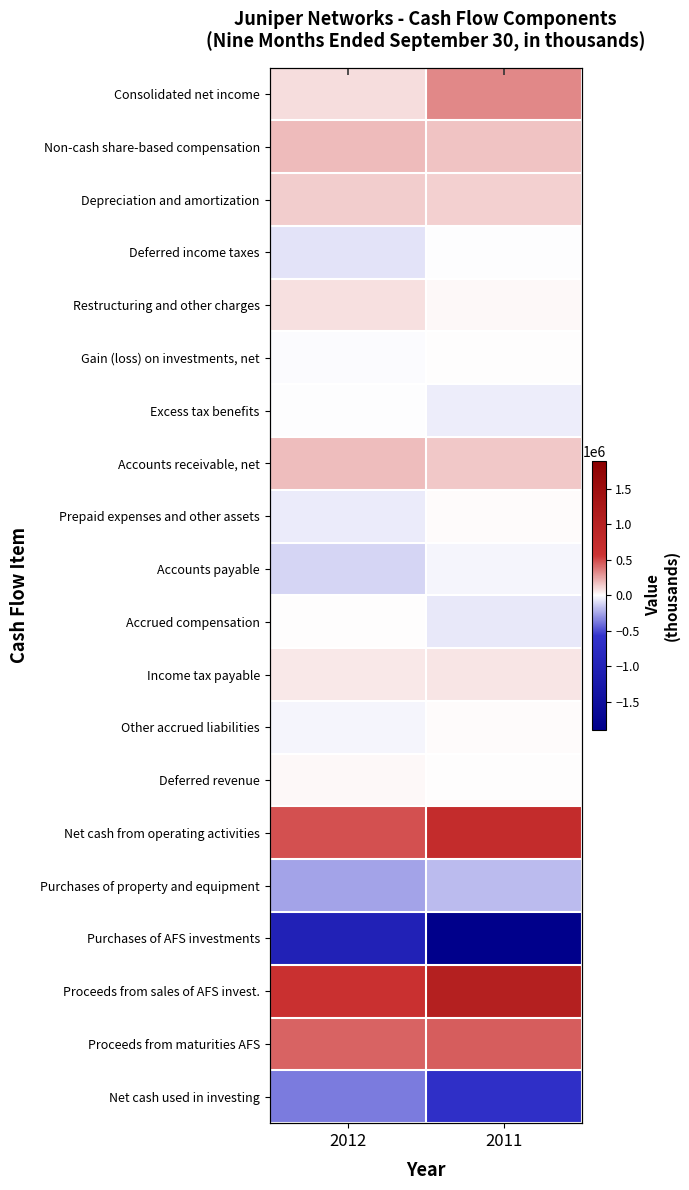

Between 2011 and 2012, which is larger?

2011